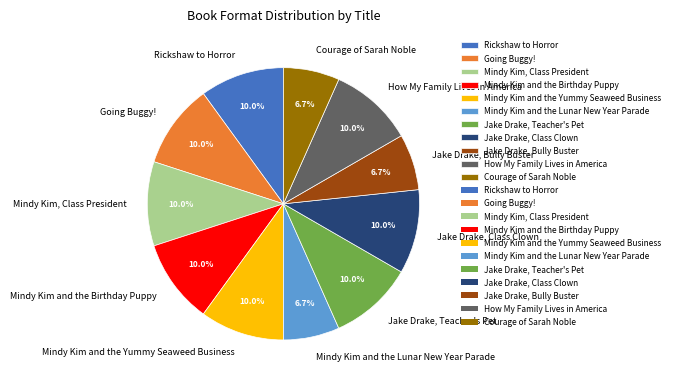

Is there any slice that represents more than half of the pie?

No